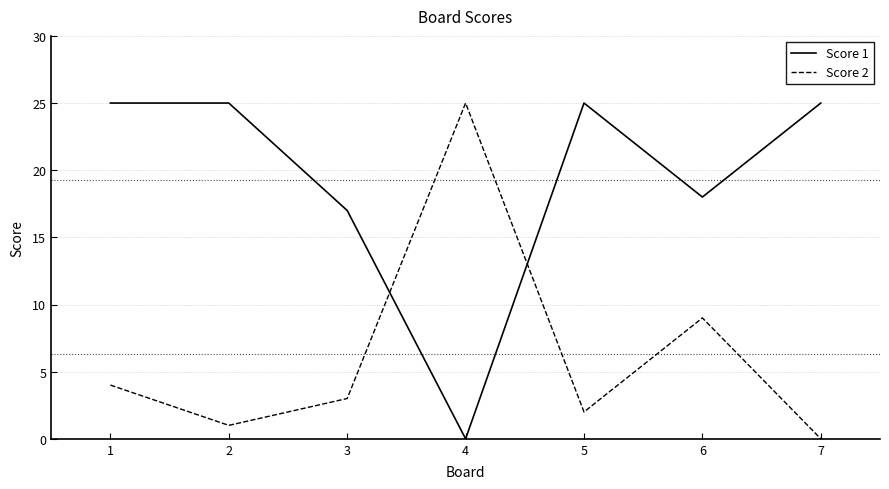

What is the maximum value shown in the chart?

25